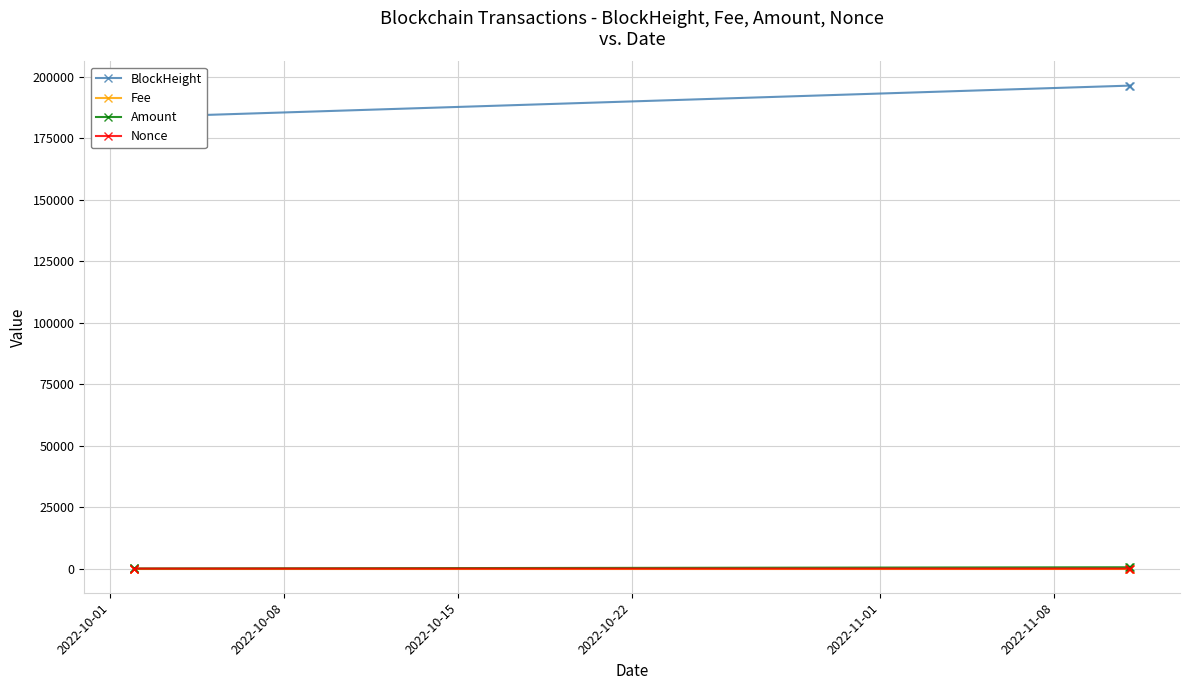

Reading left to right, list all the values displayed in this chart.

BlockHeight: 183625.0	183631.0	196469.0	196478.0
Fee: 0.0	0.0	0.0	0.0
Amount: 50.0	49.0	545.5	545.5
Nonce: 1.0	0.0	2.0	1.0